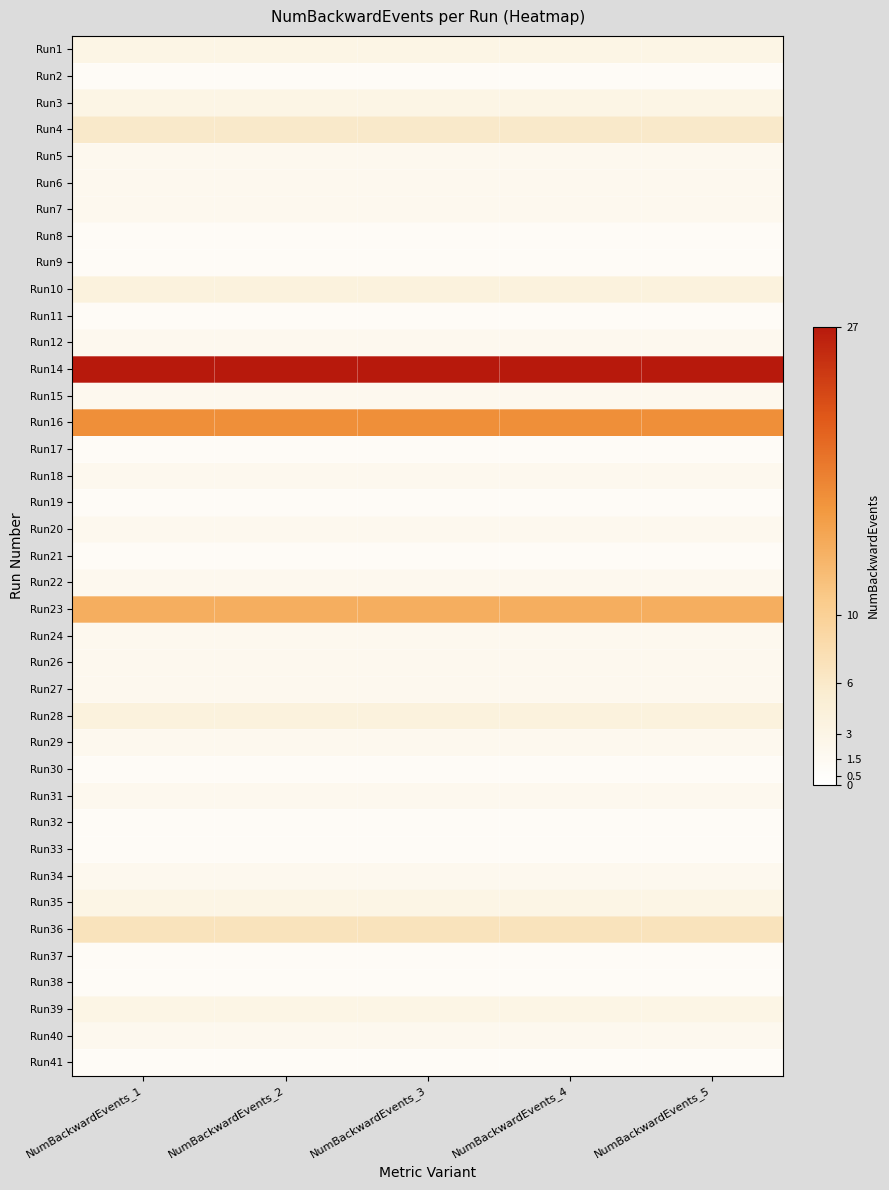

What is the total value across all series at NumBackwardEvents_2?

134